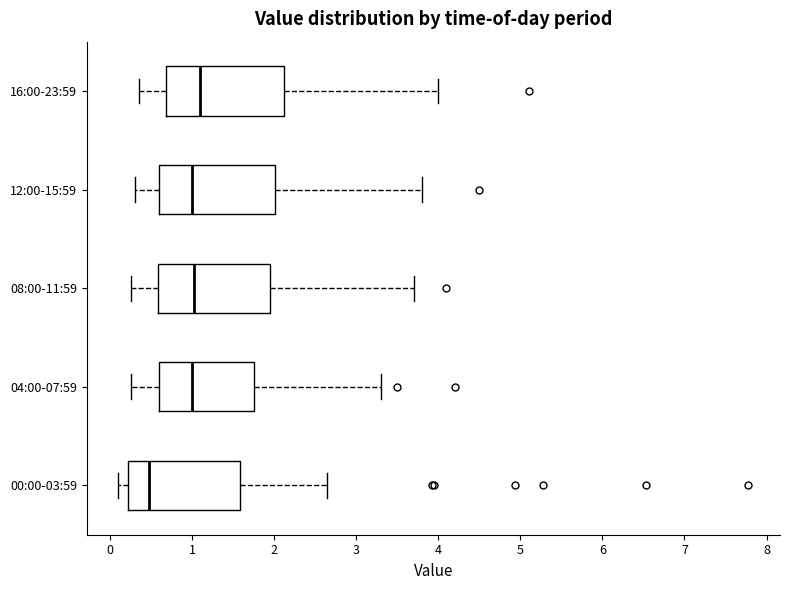

Reading bottom to top, read every box against the x-axis: the position of its median line, the range the box covers, and the ends of its whiskers. The values are not printed on the chart, so give them approximately, as read against the axis.

00:00-03:59: median 0.5, box 0.2 to 1.6, whiskers 0.1 to 2.7
04:00-07:59: median 1.0, box 0.6 to 1.8, whiskers 0.3 to 3.3
08:00-11:59: median 1.0, box 0.6 to 2.0, whiskers 0.3 to 3.7
12:00-15:59: median 1.0, box 0.6 to 2.0, whiskers 0.3 to 3.8
16:00-23:59: median 1.1, box 0.7 to 2.1, whiskers 0.4 to 4.0